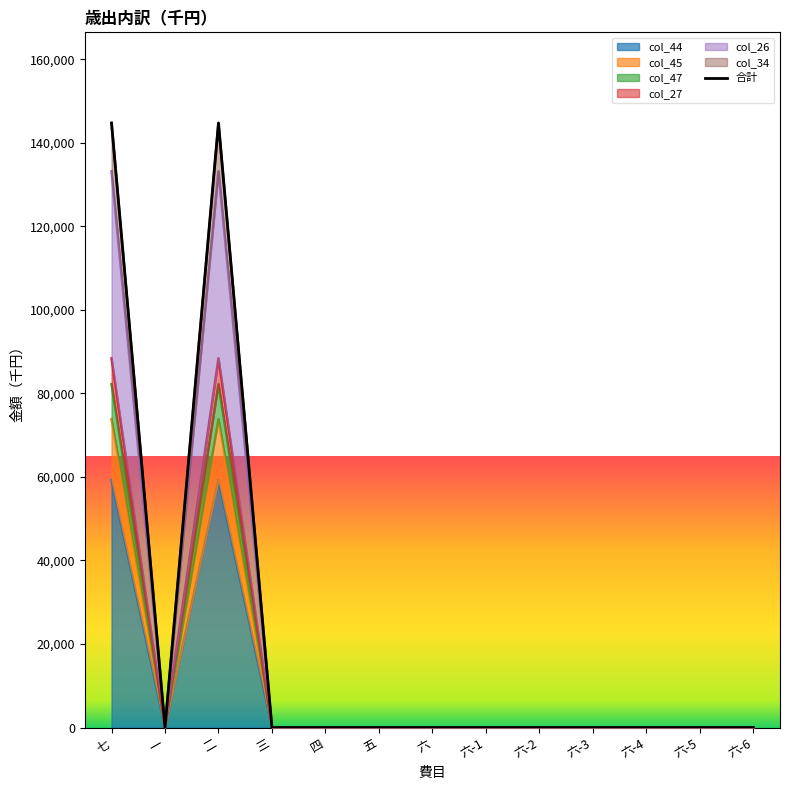

How many points are lower than both their immediate neighbors (excluding endpoints)?

1